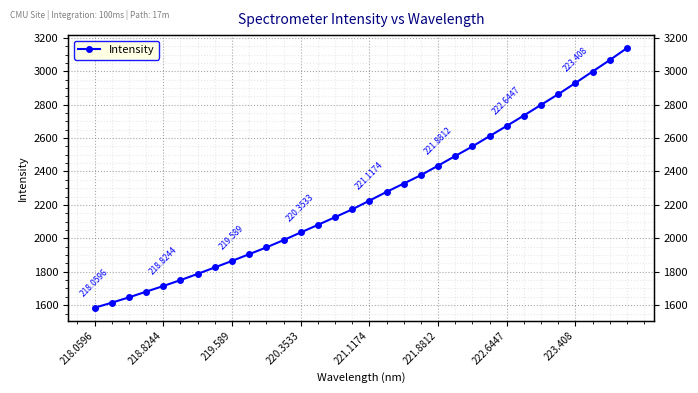

How many categories are shown in the chart?

32